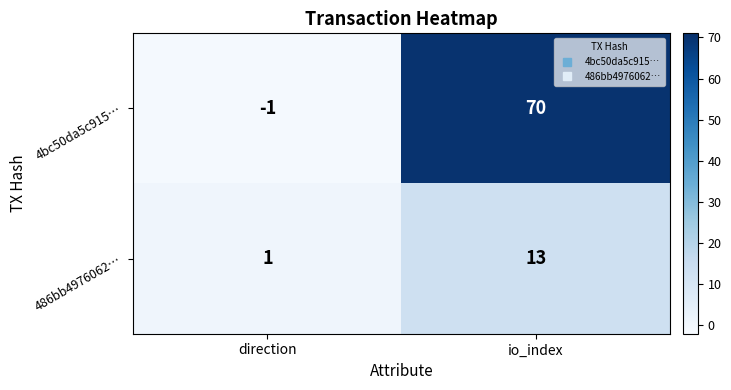

What is the spread (max minus min) of values at io_index?

57